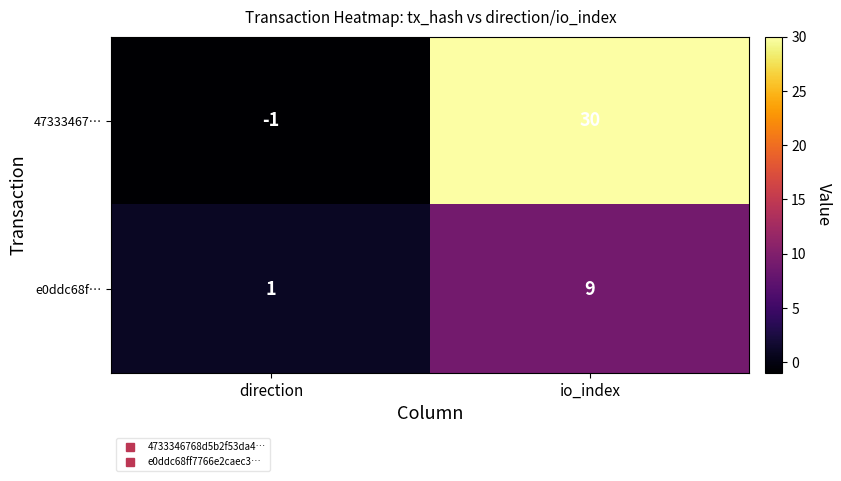

Is the value of 47333467… at direction greater than the value of e0ddc68f… at io_index?

No